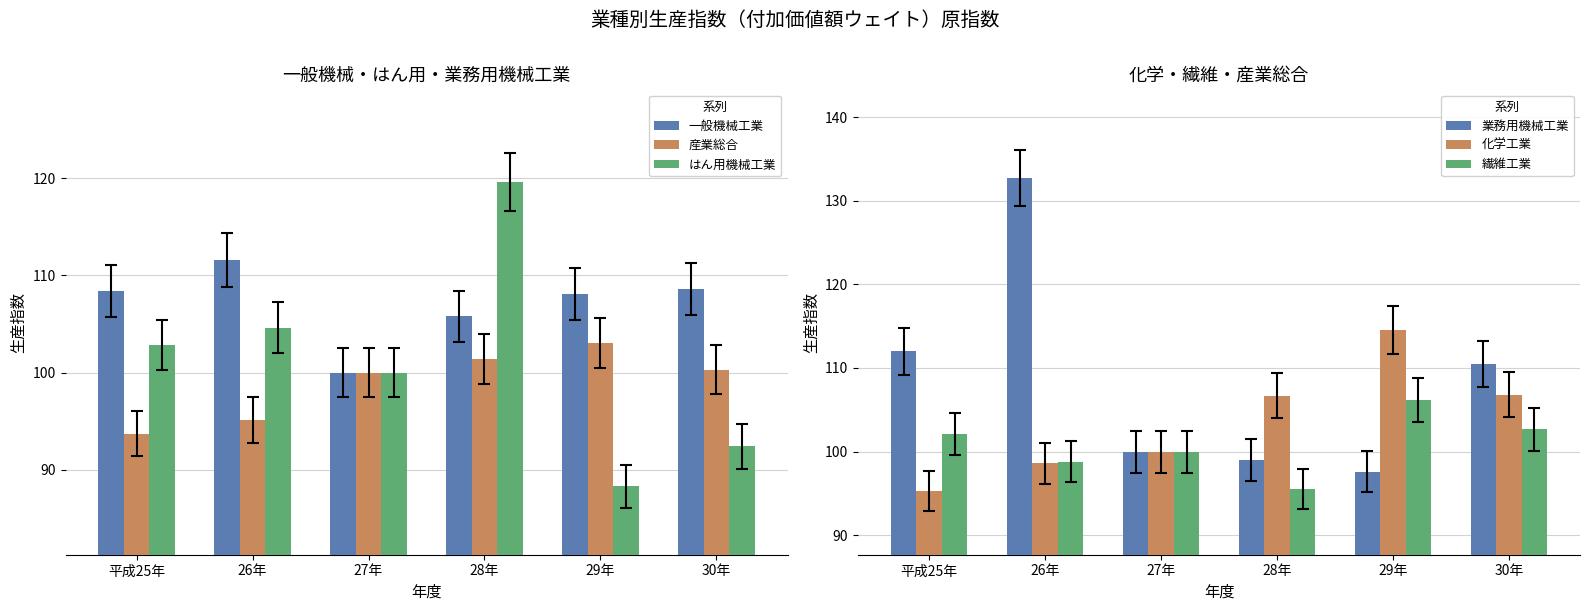

What is the spread (max minus min) of values at 29年?

26.2